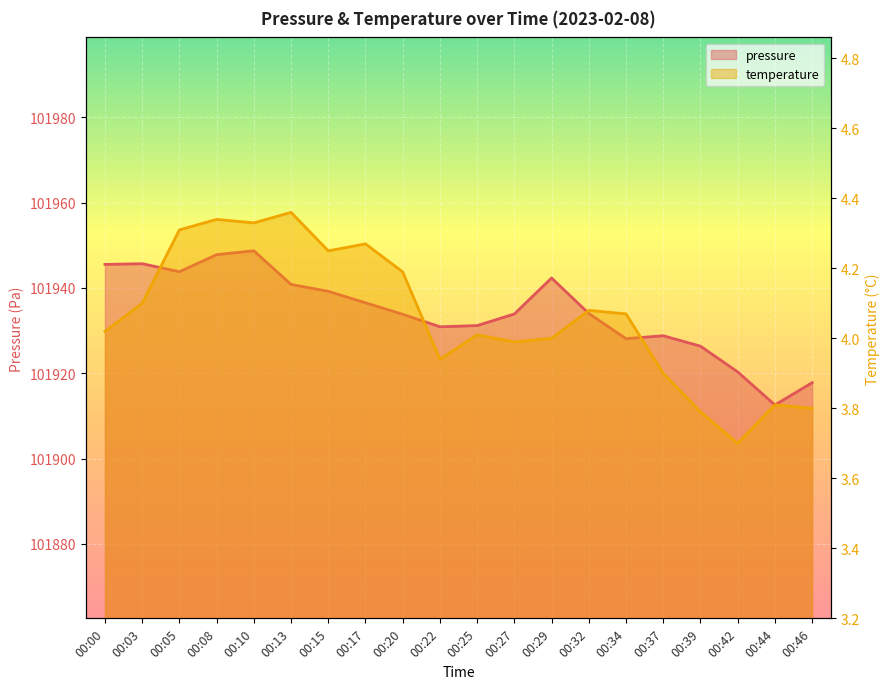

What is the difference between the maximum and minimum values in the pressure series?

36.1